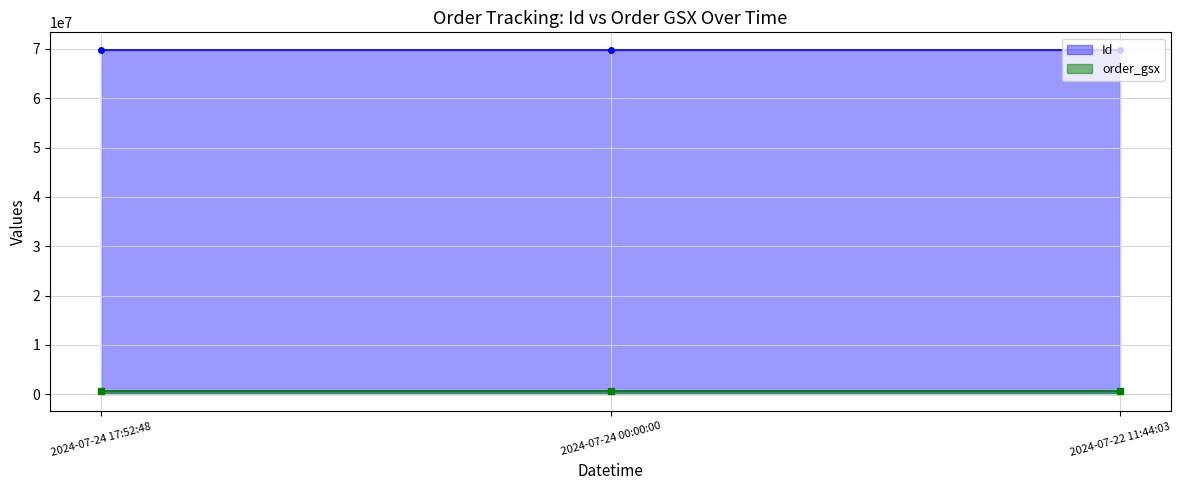

At which label is order_gsx closest to 574010?

2024-07-24 17:52:48